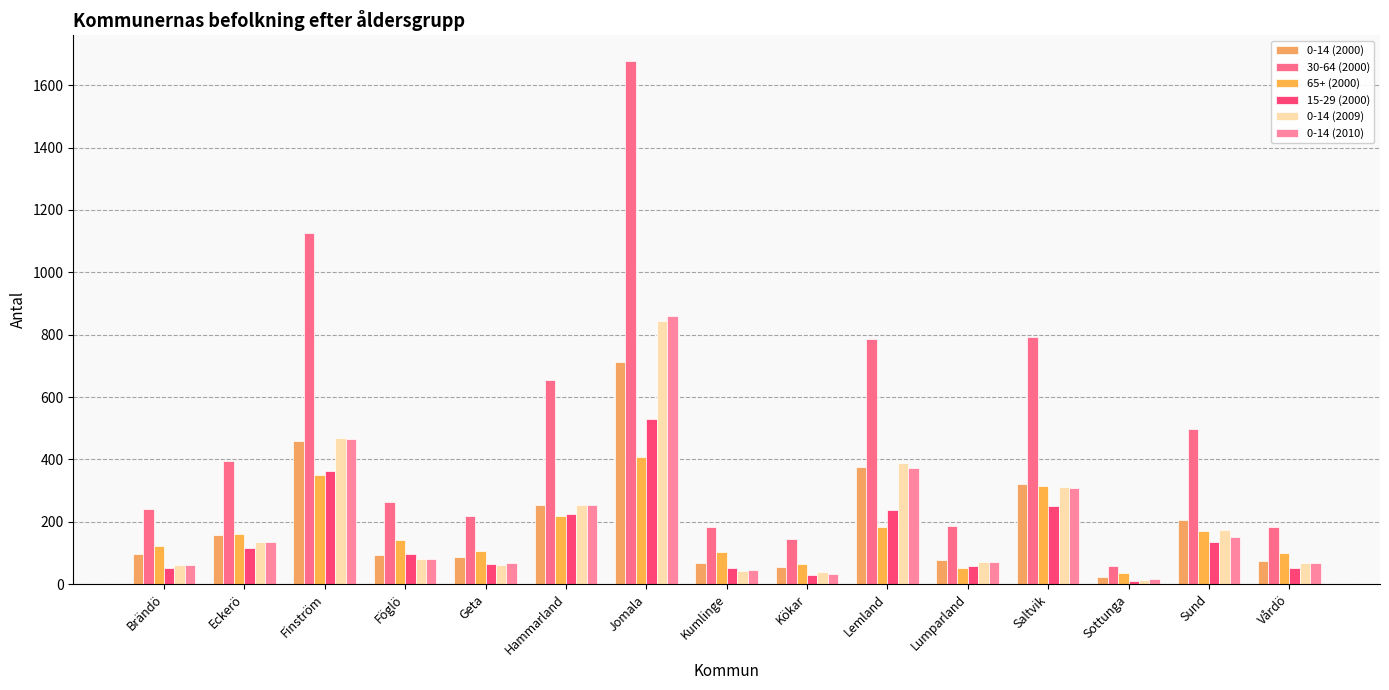

Does the chart contain stacked bars?

No